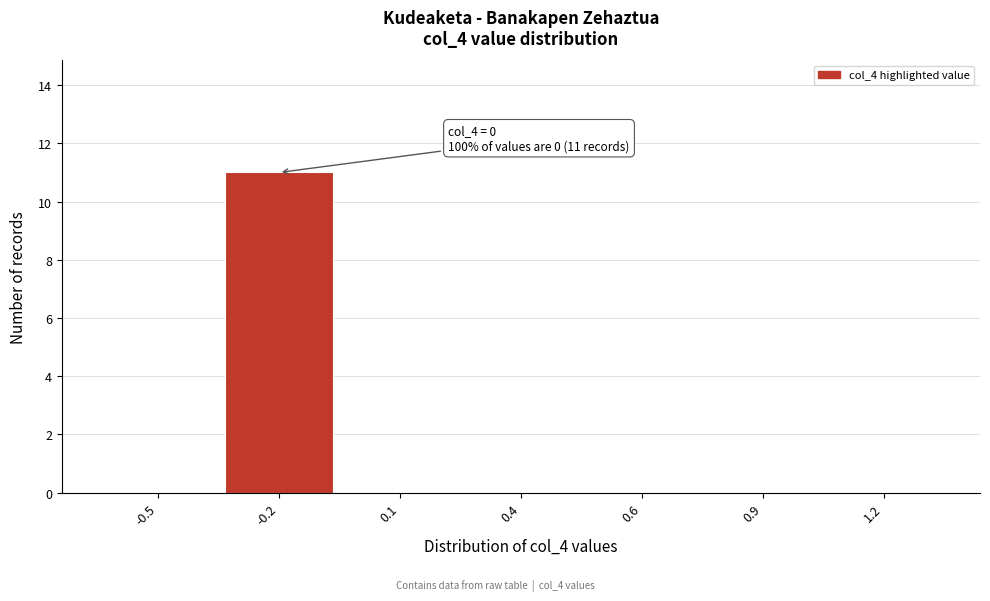

Reading left to right, extract all data points from this chart.

-0.5=0	-0.2=11	0.1=0	0.4=0	0.6=0	0.9=0	1.2=0